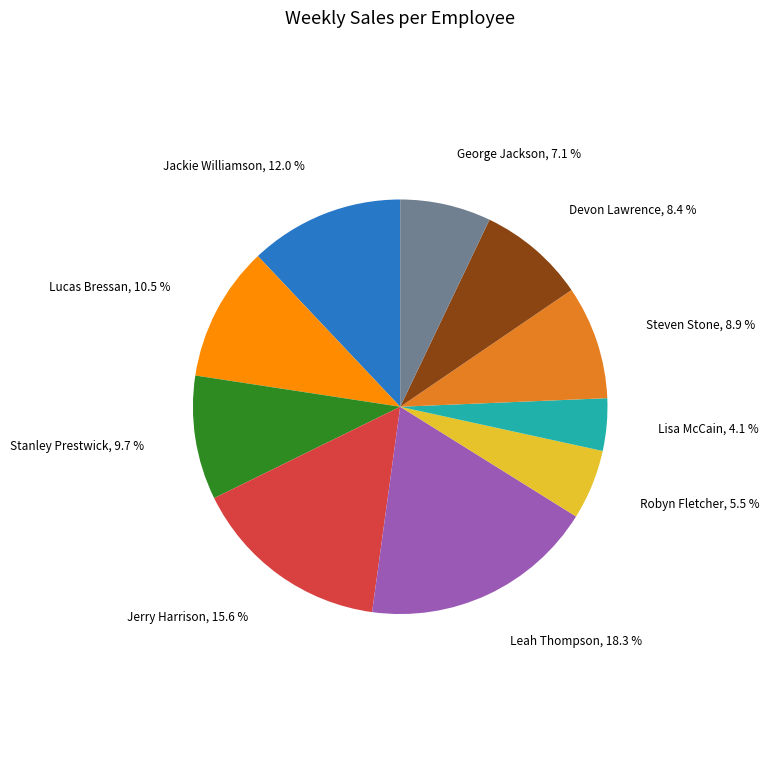

What percentage do Robyn Fletcher and Jackie Williamson together represent?

17.5%